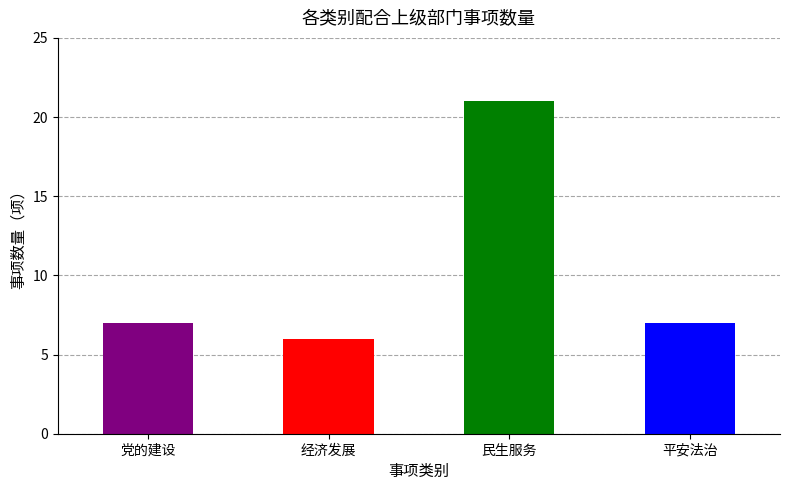

Read the value at 民生服务, to the nearest 10.

20